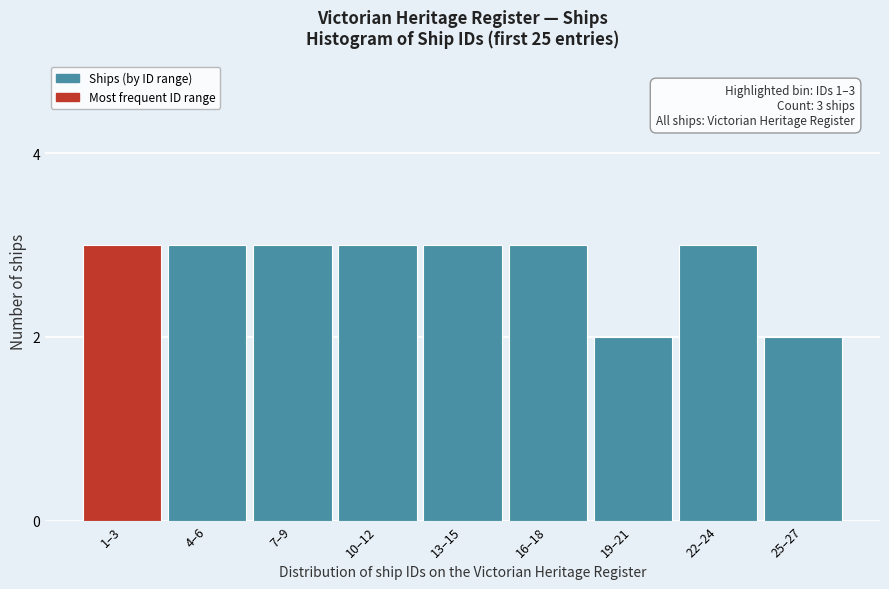

Reading right to left, extract all data points from this chart.

2	3	2	3	3	3	3	3	3